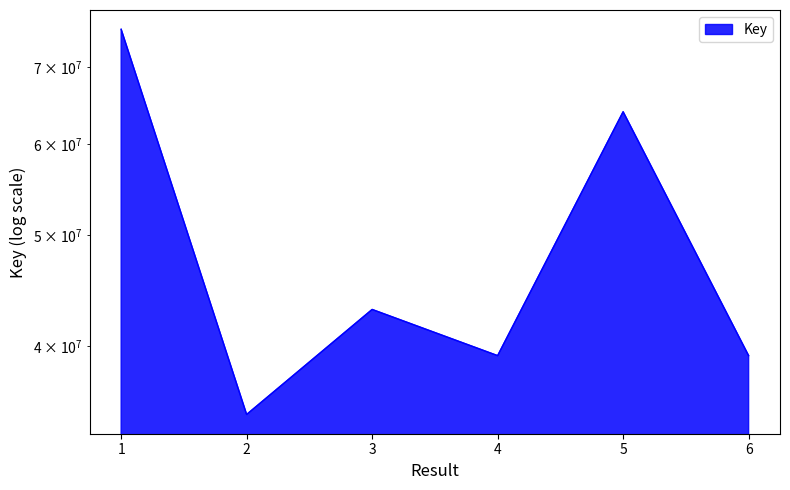

What is the value of the 4th point from the left?

39218924